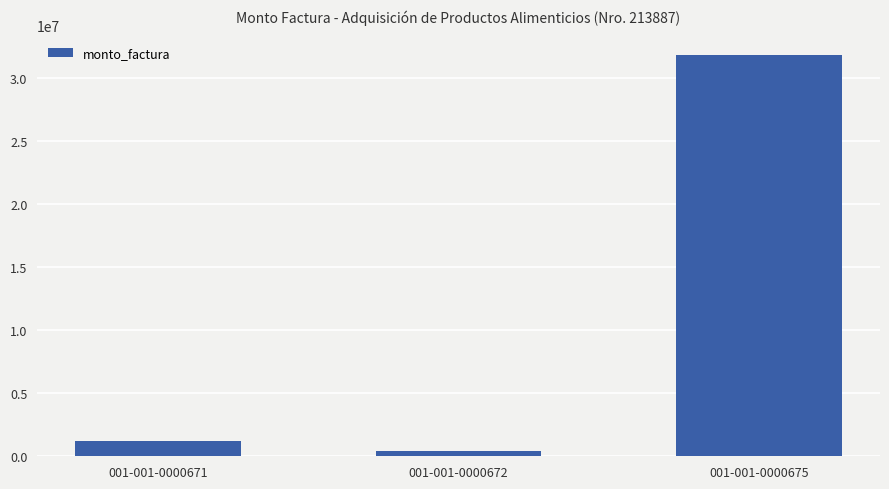

What is the sum of the values at 001-001-0000672 and 001-001-0000675?

32206350